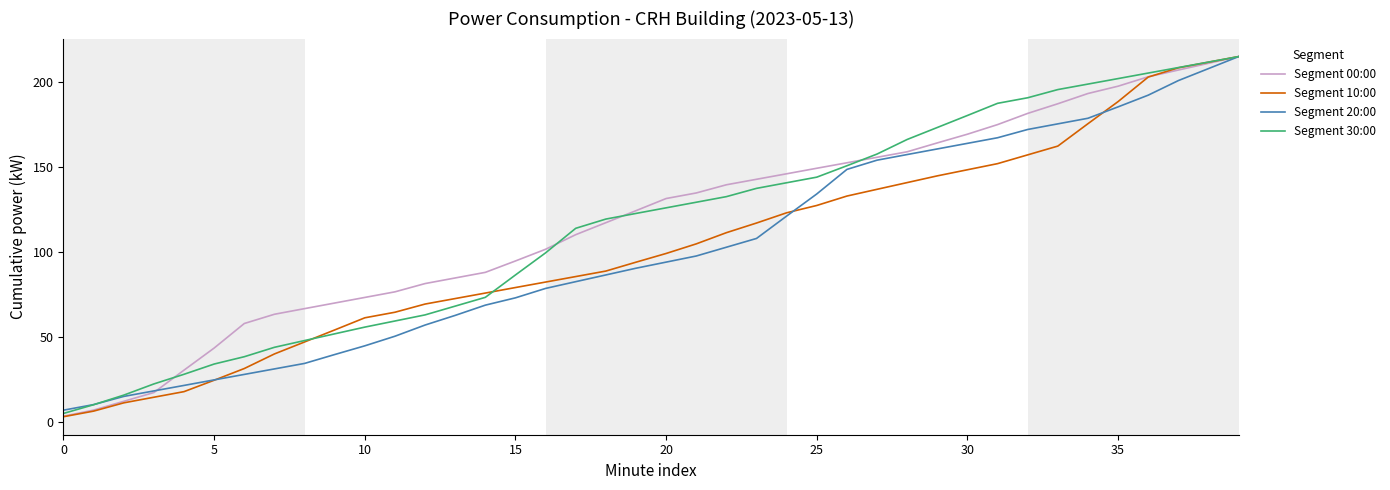

Which series has the widest spread of values?

Segment 10:00